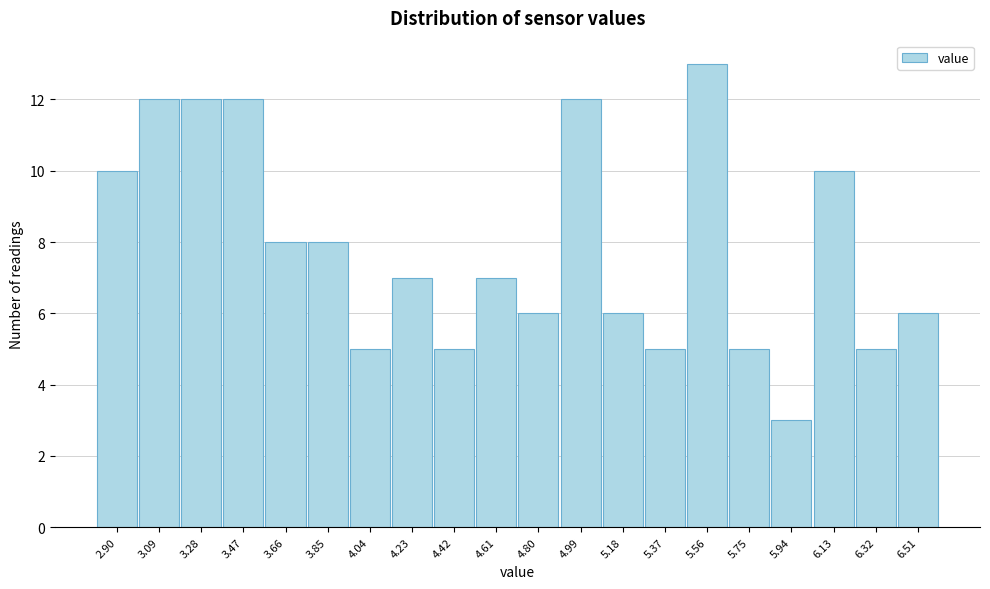

Reading left to right, transcribe this chart: for each bar, give the range it covers on the x-axis and its height. Neither the bar edges nor the heights are printed on the chart, so give them approximately, as read against the axes.

2.80 to 3.00: 10
3.00 to 3.18: 12
3.18 to 3.38: 12
3.38 to 3.56: 12
3.56 to 3.76: 8
3.76 to 3.94: 8
3.94 to 4.14: 5
4.14 to 4.32: 7
4.32 to 4.52: 5
4.52 to 4.70: 7
4.70 to 4.90: 6
4.90 to 5.08: 12
5.08 to 5.28: 6
5.28 to 5.46: 5
5.46 to 5.66: 13
5.66 to 5.84: 5
5.84 to 6.04: 3
6.04 to 6.22: 10
6.22 to 6.42: 5
6.42 to 6.62: 6